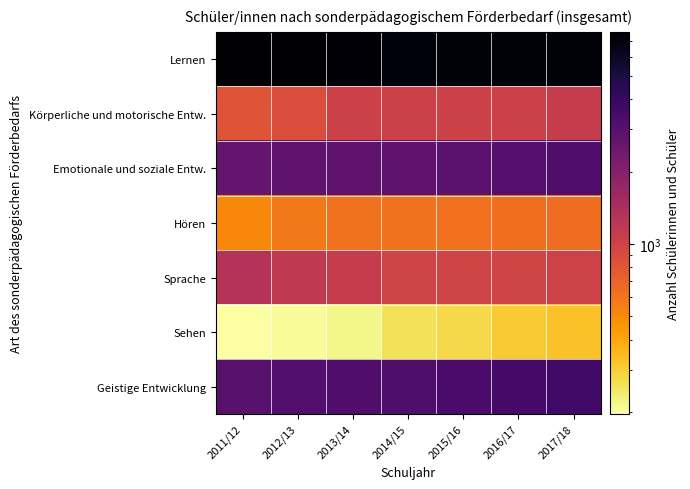

Which has a higher value, 2017/18 or 2013/14?

2013/14